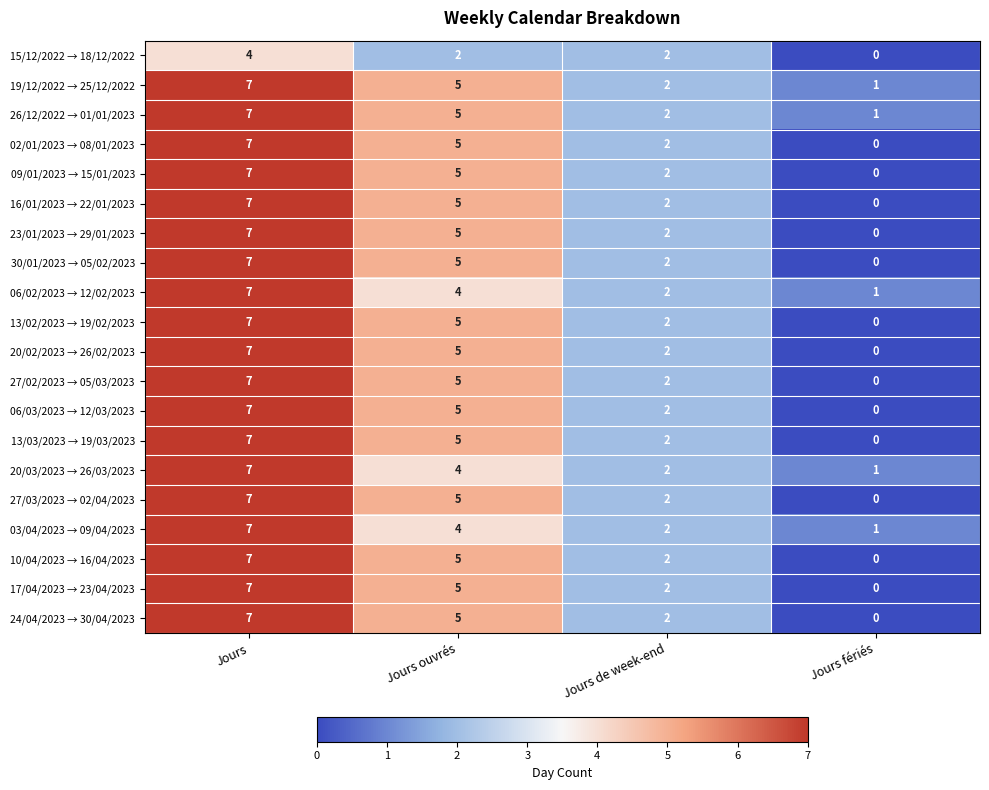

The 20/02/2023 → 26/02/2023 series shows 1 at Jours de week-end. True or false?

False